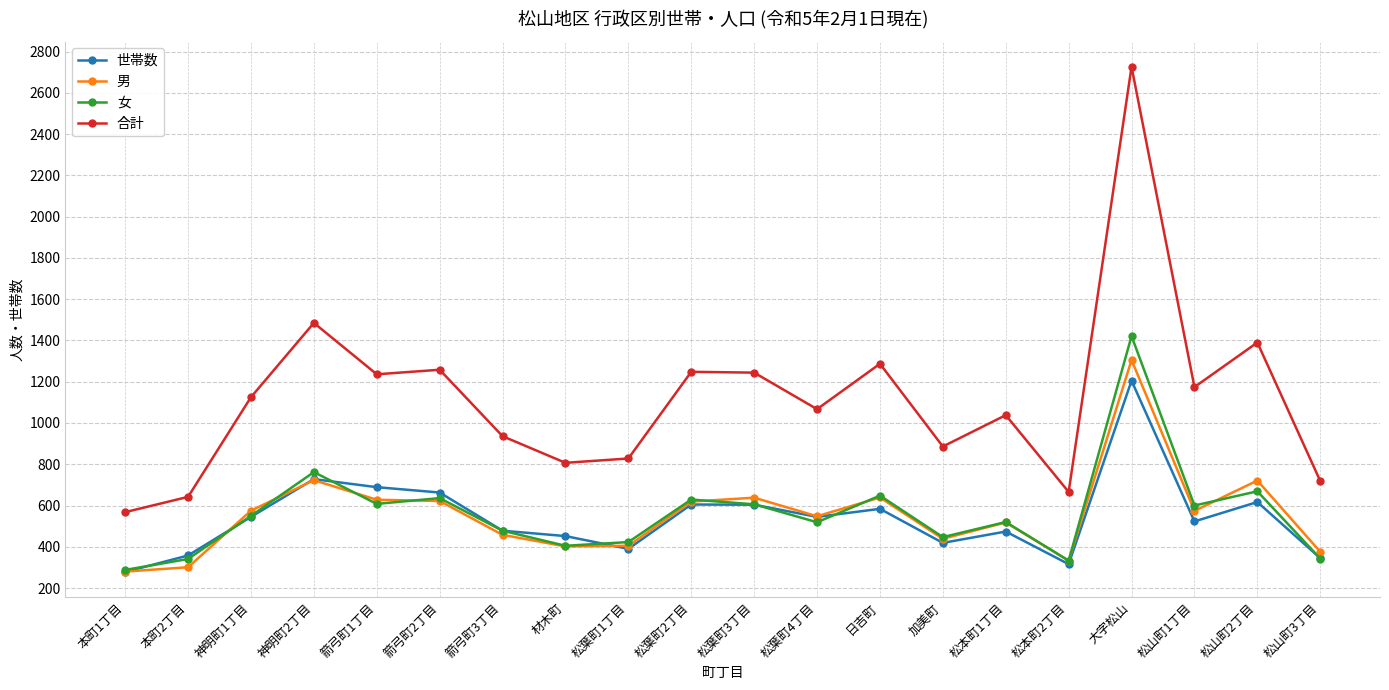

Which series has the widest spread of values?

合計